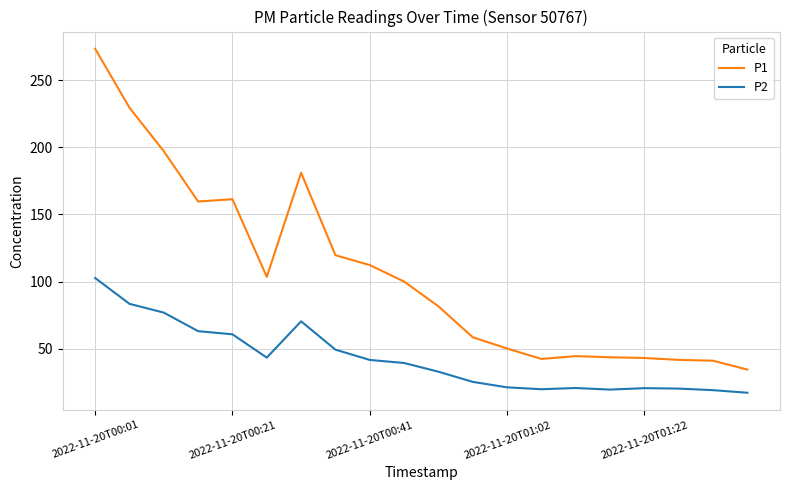

What are all the series names shown in the legend?

P1, P2